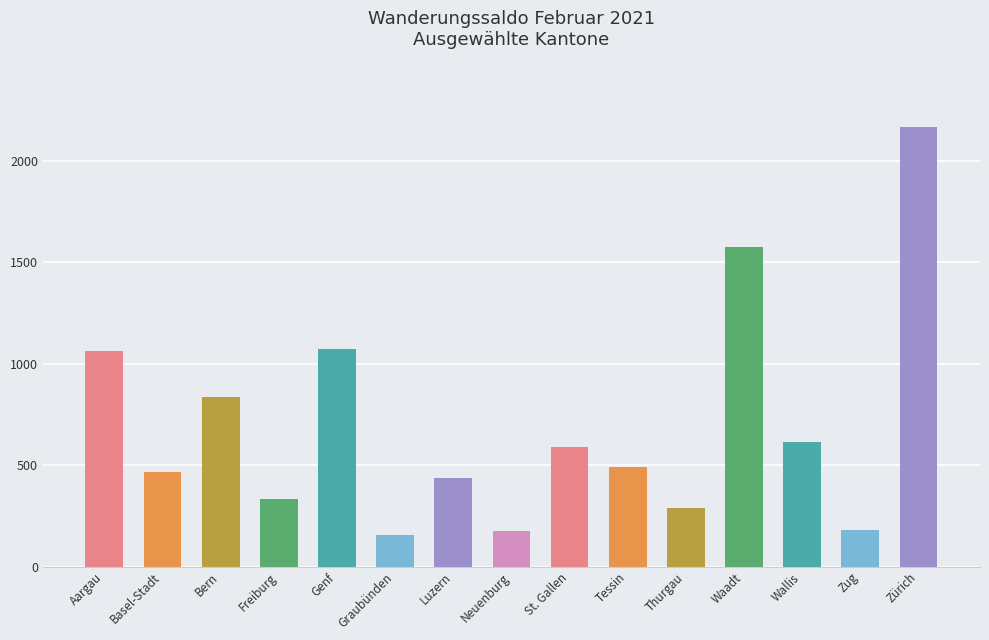

What value does the data have at Waadt?

1575